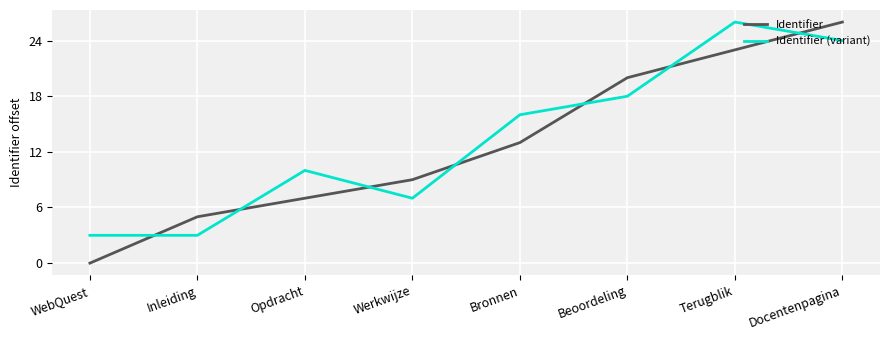

What is the difference between the maximum and minimum values in the Identifier series?

26